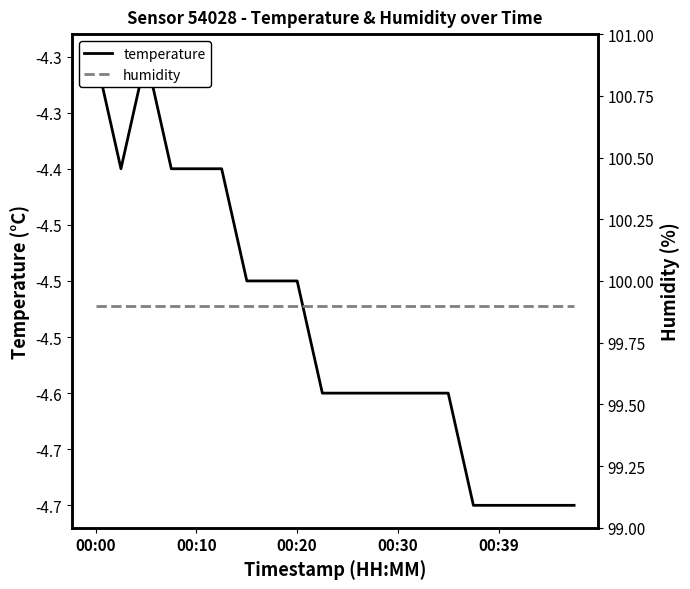

True or false: humidity and temperature cross at least once.

False